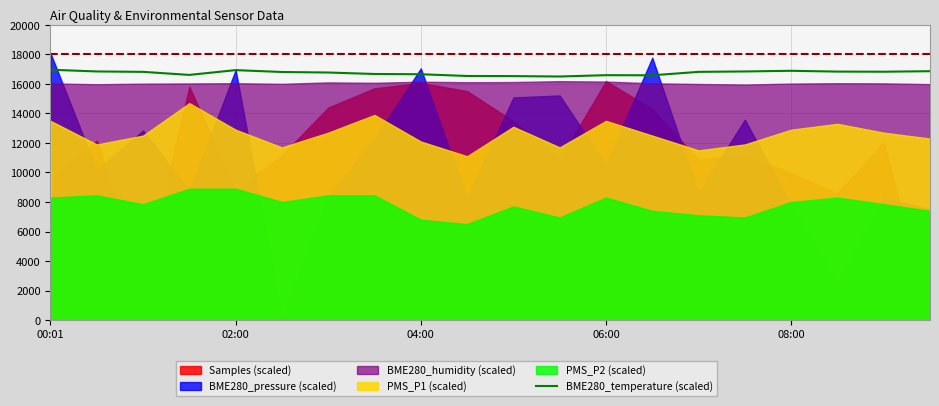

What is the sum of the values at 18 and 11?

33336